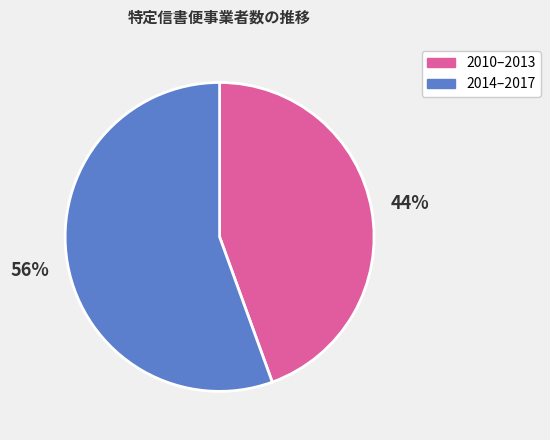

What percentage is the 2010–2013 slice, to the nearest percent?

44%